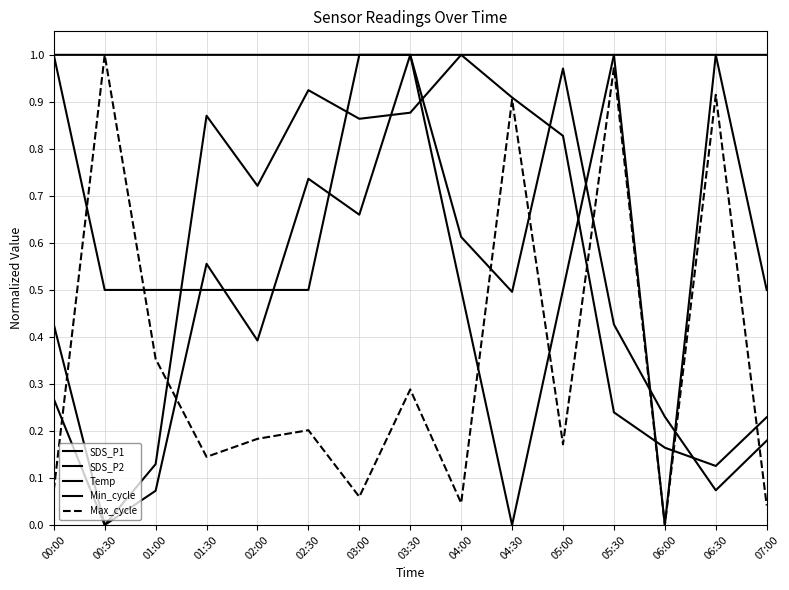

What is the difference between the maximum and minimum values in the SDS_P1 series?

1.0